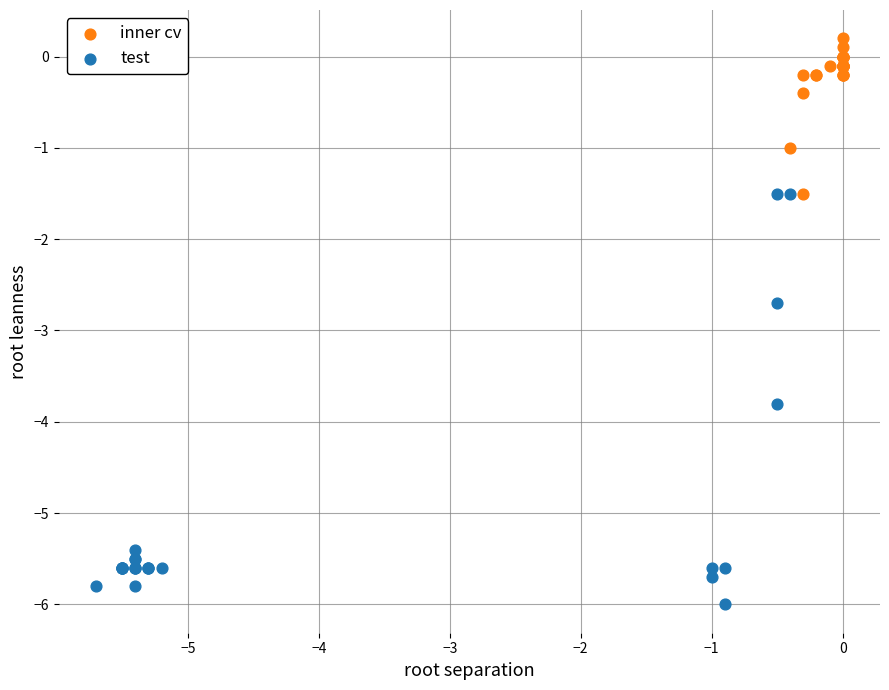

What are all the series names shown in the legend?

inner cv, test